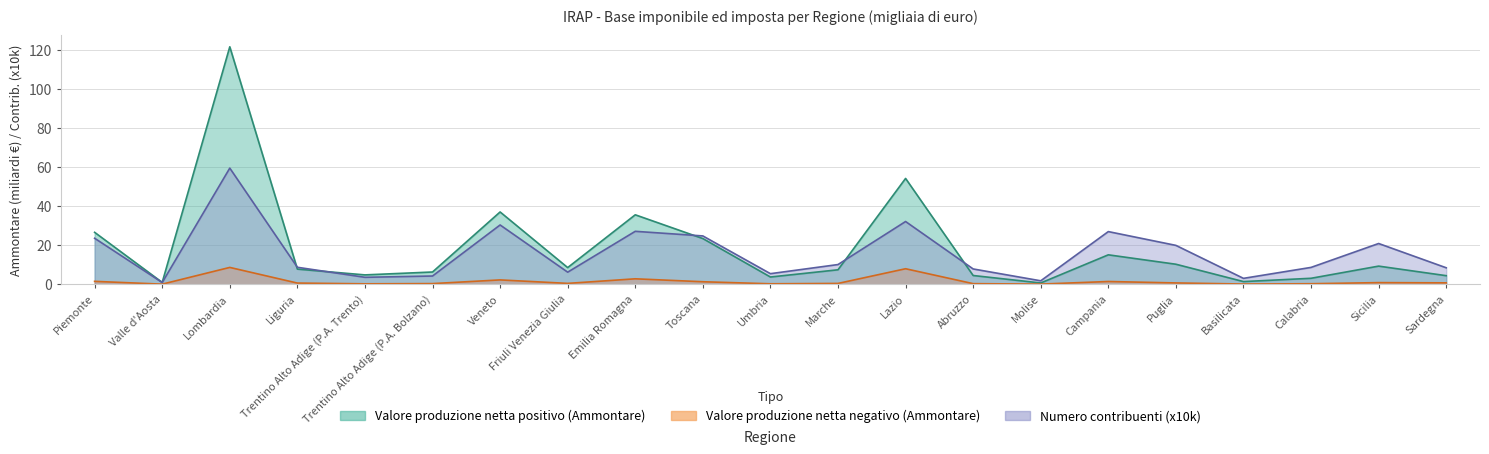

At which label does Valore produzione netta negativo (Ammontare) reach its peak?

Lombardia